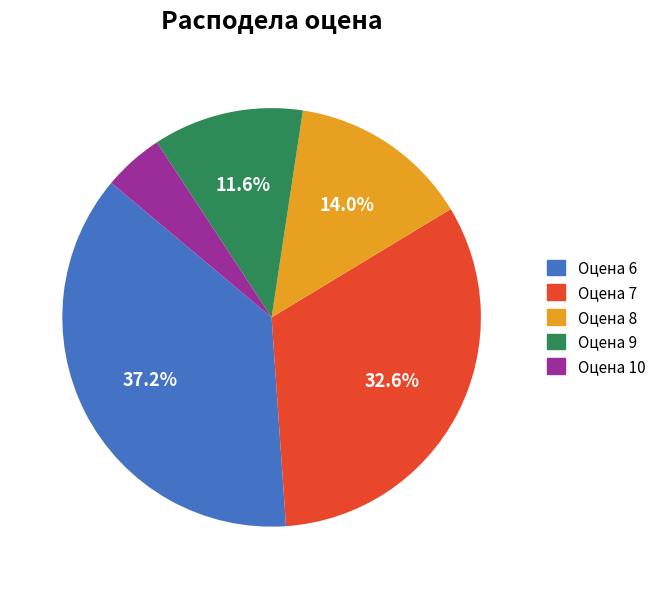

What portion of the pie excludes Оцена 9?

88.4%